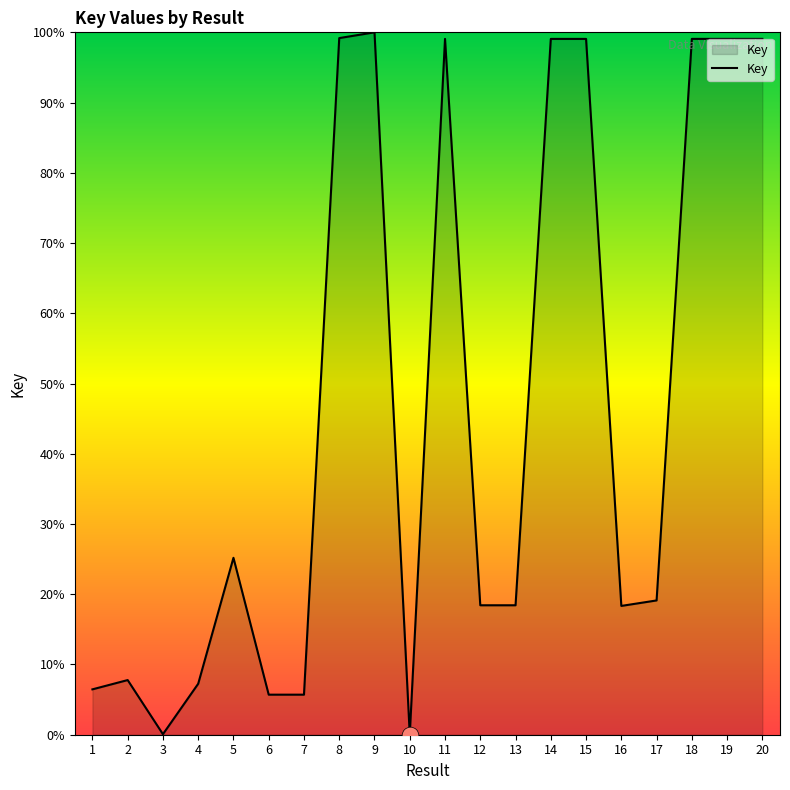

True or false: the data shows 99.1 at 20.

True